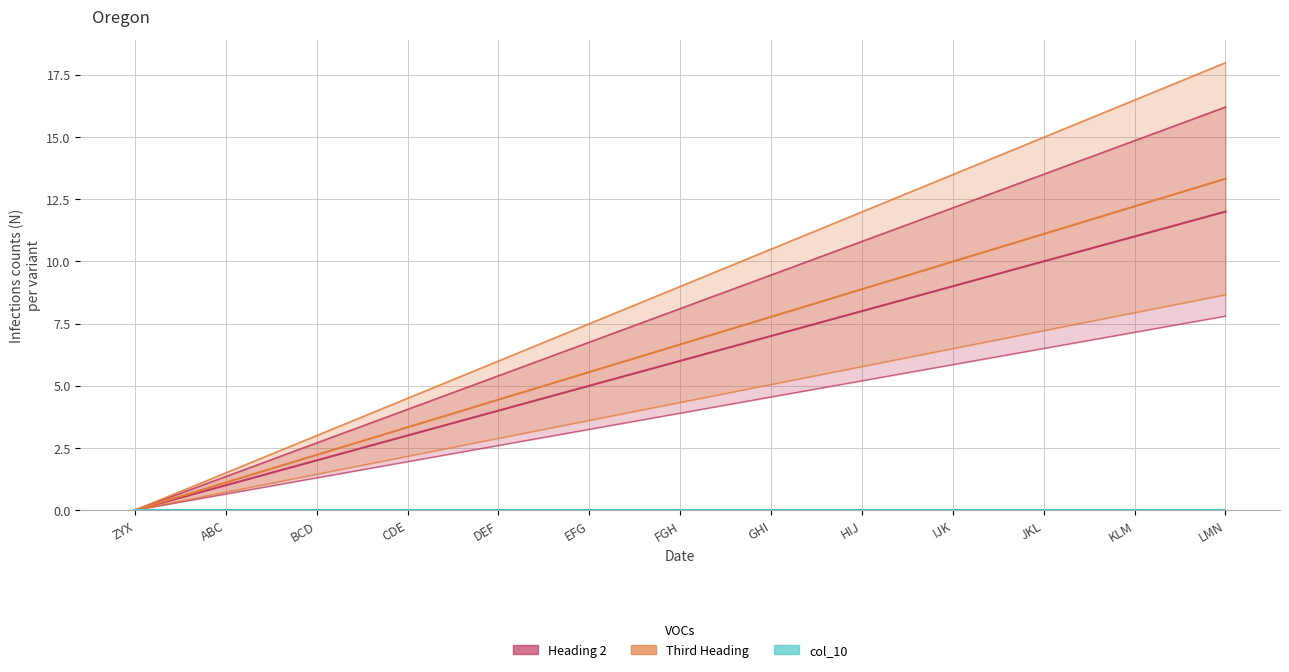

How many categories are shown in the chart?

13